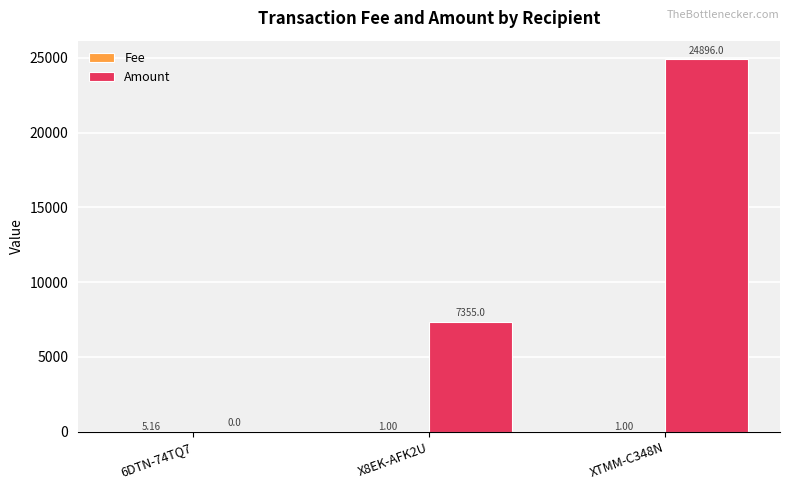

What is the sum of all Amount values?

32251.0